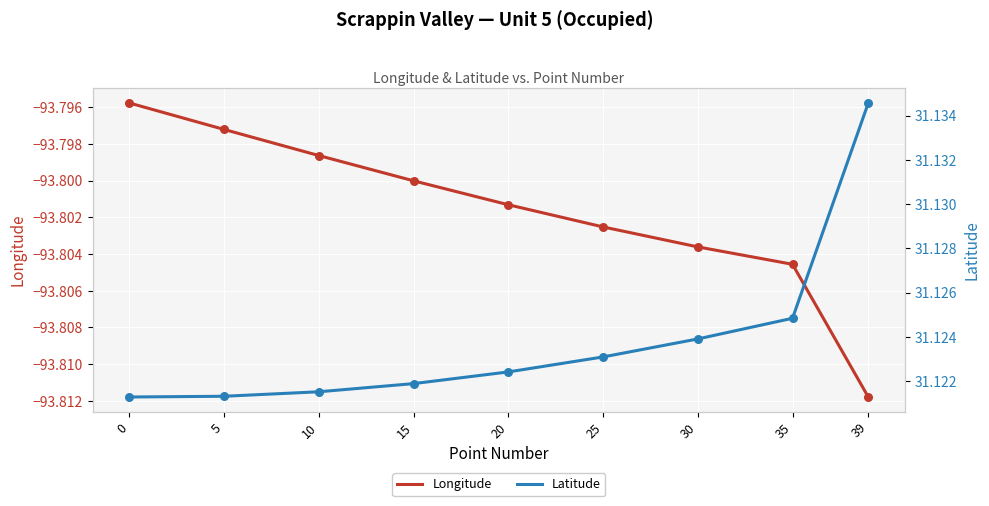

Which series contains the lowest Y value?

Longitude